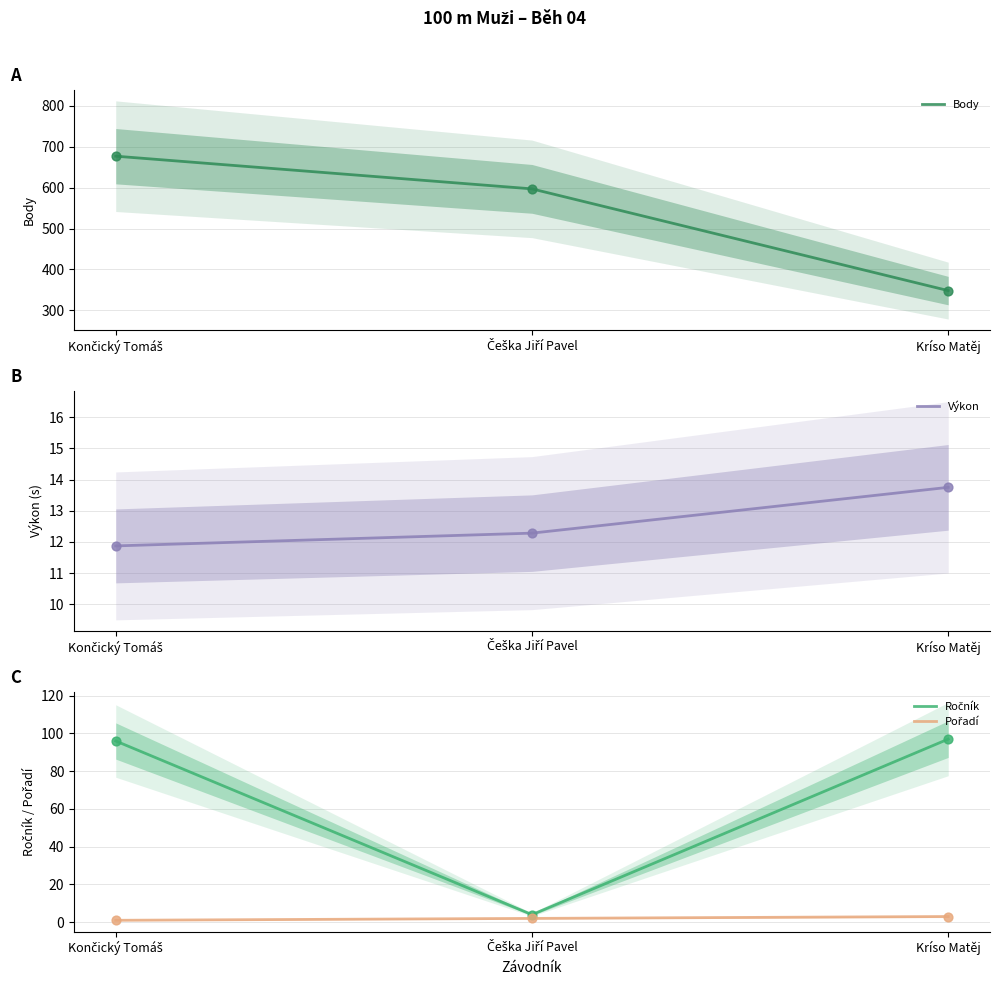

Which series has the largest Y range (max minus min)?

Body